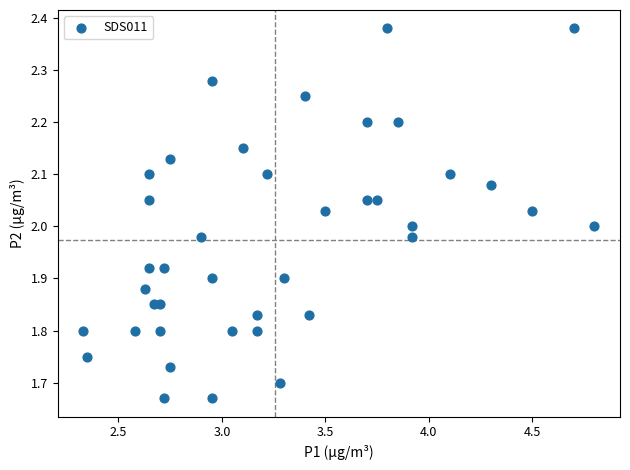

What is the range of Y values (max minus min)?

0.7